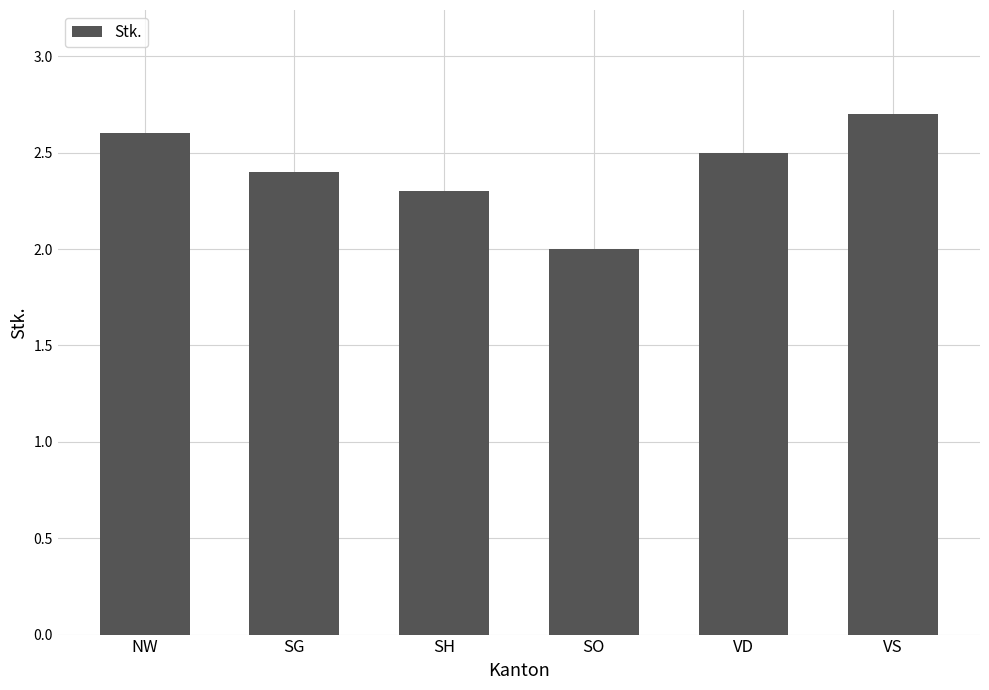

The value at SH is 2.3. True or false?

True